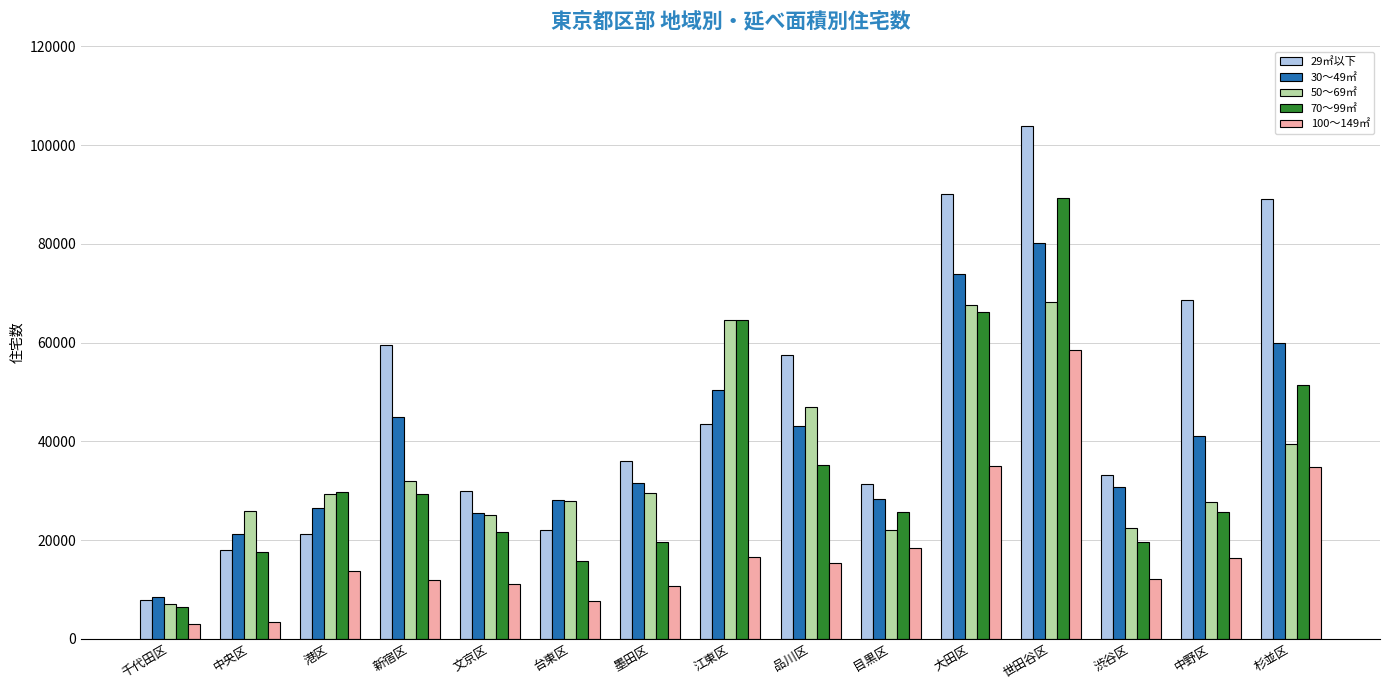

What position from the left is 墨田区?

7